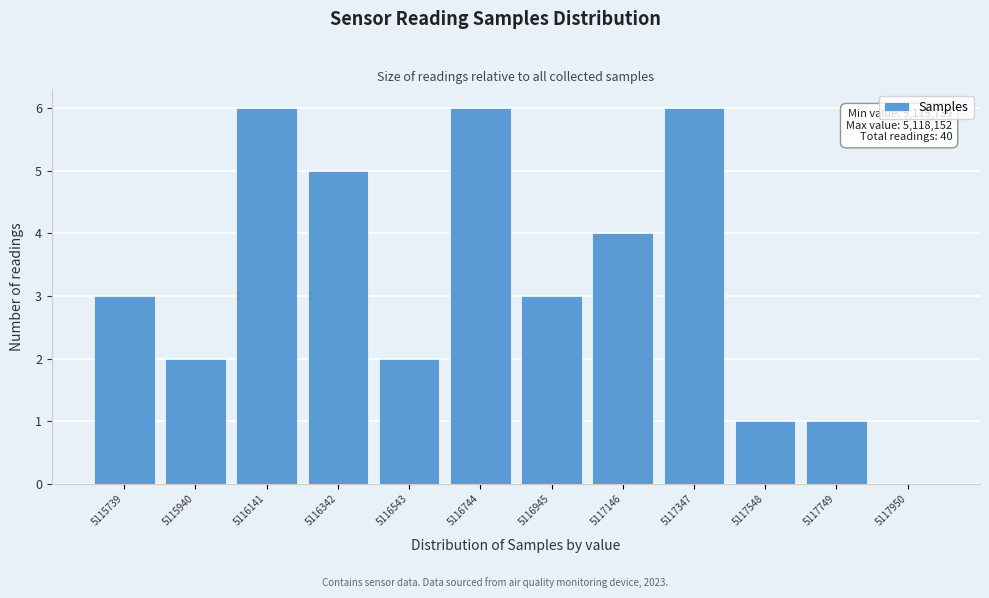

Reading left to right, list all the values displayed in this chart.

5115739=3	5115940=2	5116141=6	5116342=5	5116543=2	5116744=6	5116945=3	5117146=4	5117347=6	5117548=1	5117749=1	5117950=0